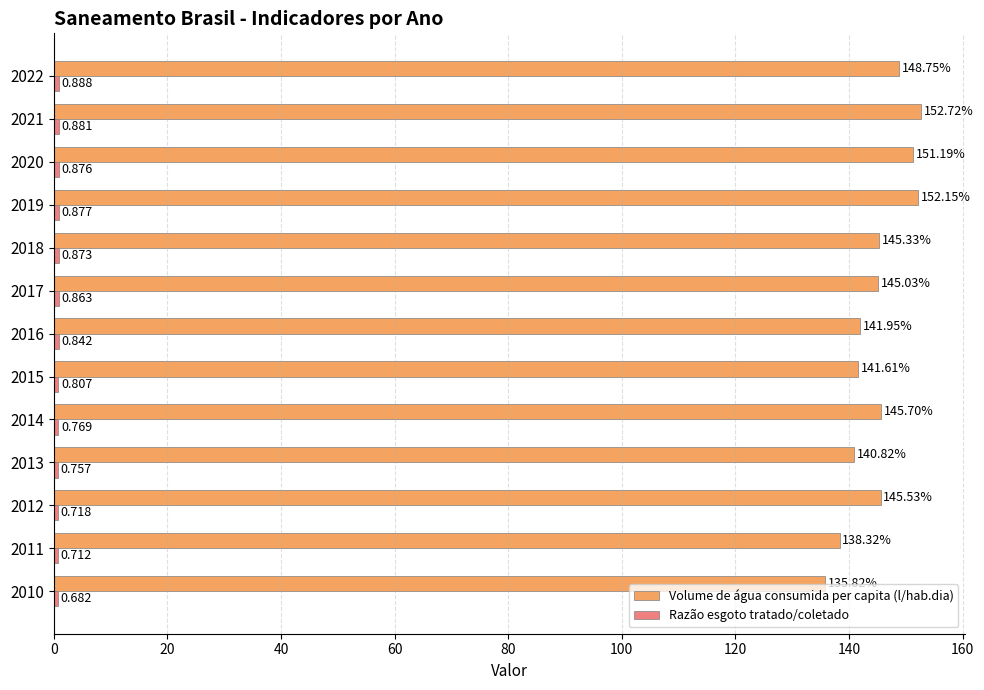

Which series has the largest total across all categories?

Volume de água consumida per capita (l/hab.dia)